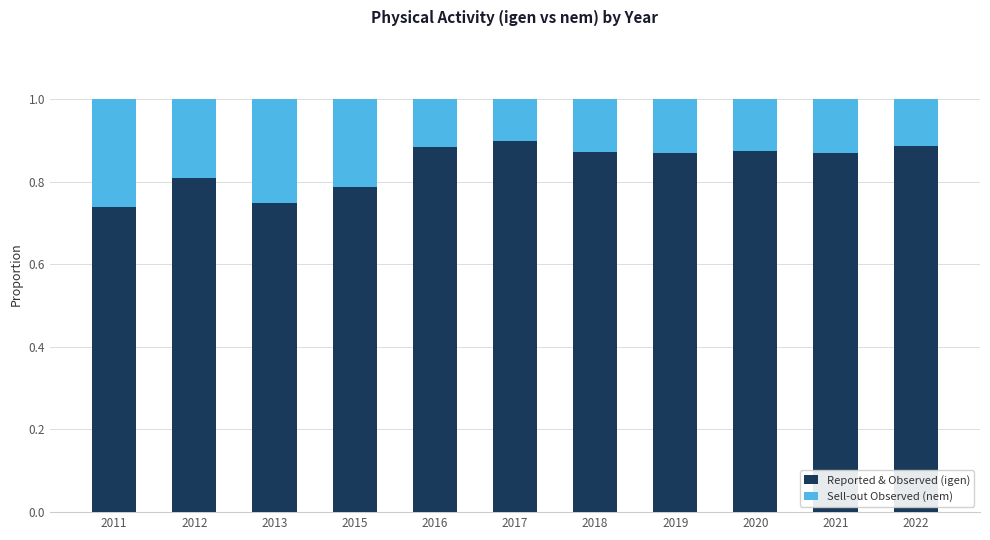

At which label is Reported & Observed (igen) closest to 0?

2011